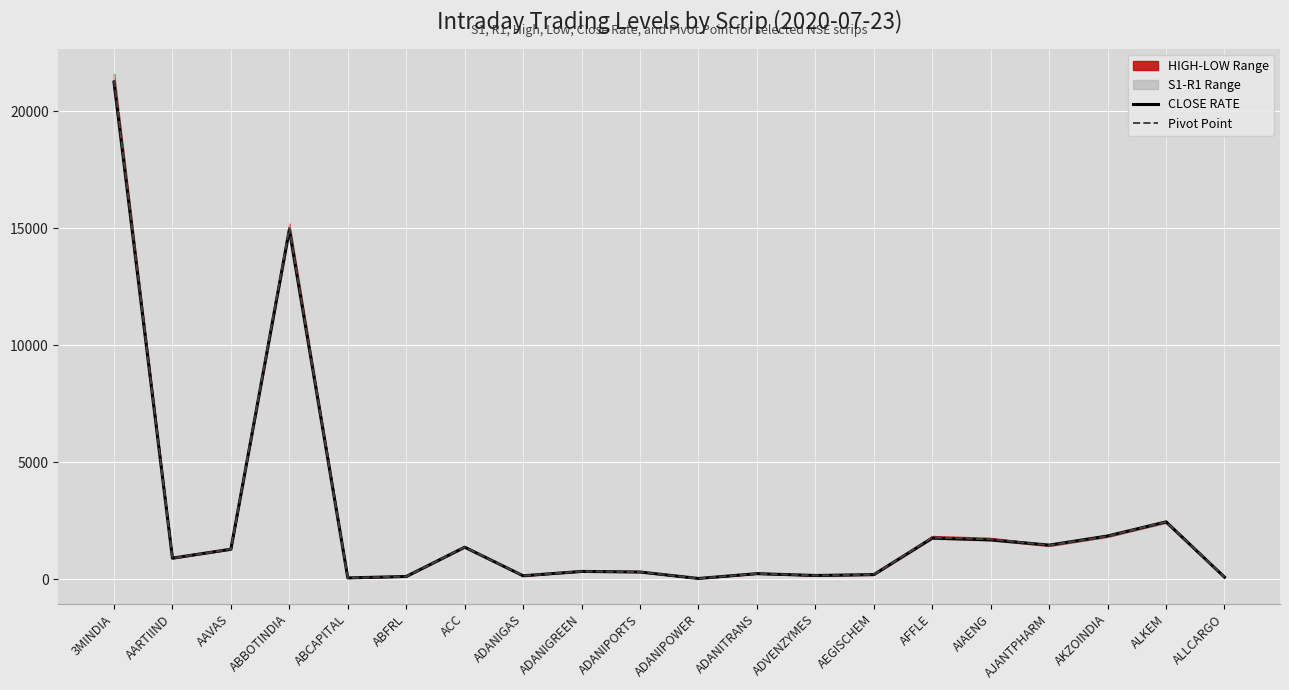

Rank the series by their maximum value, from lowest to highest.

CLOSE RATE, Pivot Point